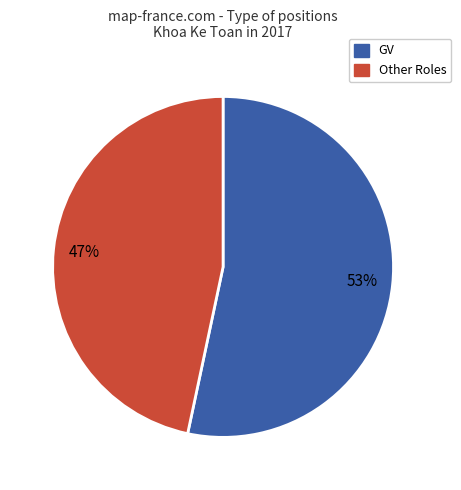

To the nearest percent, what is the average slice percentage?

50%